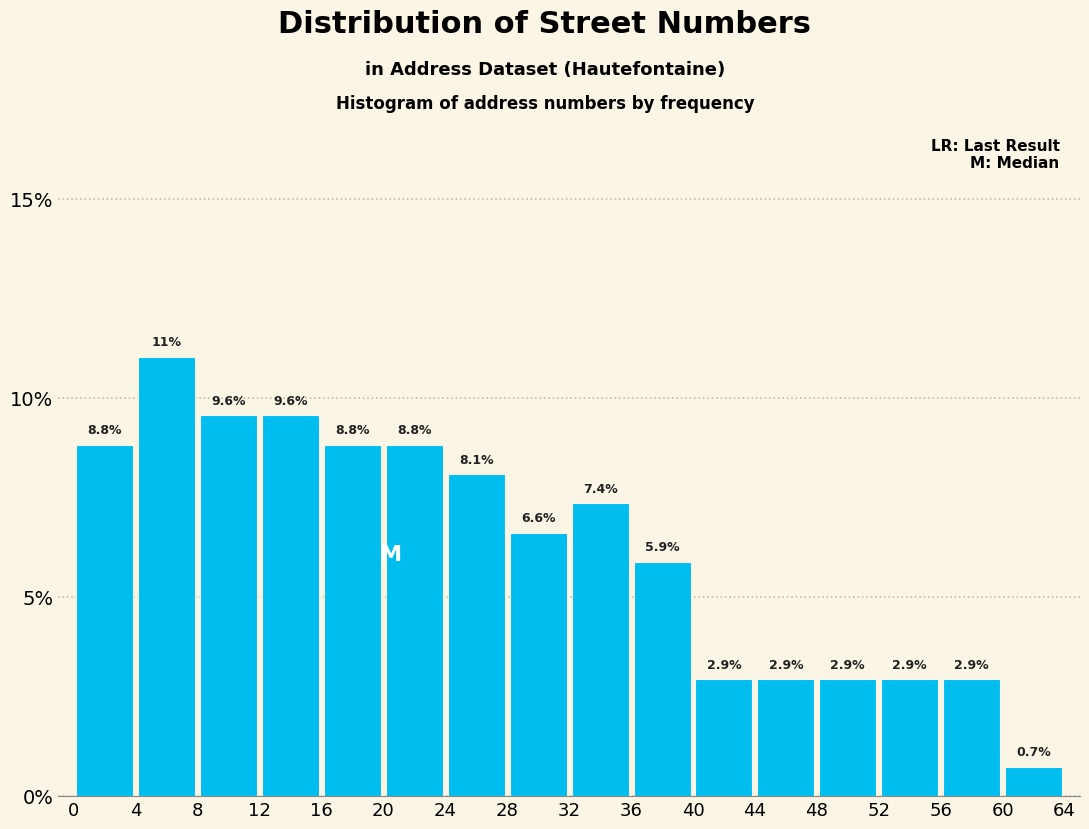

Reading left to right, list every bar in this chart as the range it spans on the x-axis followed by its height.

0 to 4: 8.8
4 to 8: 11.0
8 to 12: 9.6
12 to 16: 9.6
16 to 20: 8.8
20 to 24: 8.8
24 to 28: 8.1
28 to 32: 6.6
32 to 36: 7.4
36 to 40: 5.9
40 to 44: 2.9
44 to 48: 2.9
48 to 52: 2.9
52 to 56: 2.9
56 to 60: 2.9
60 to 64: 0.7